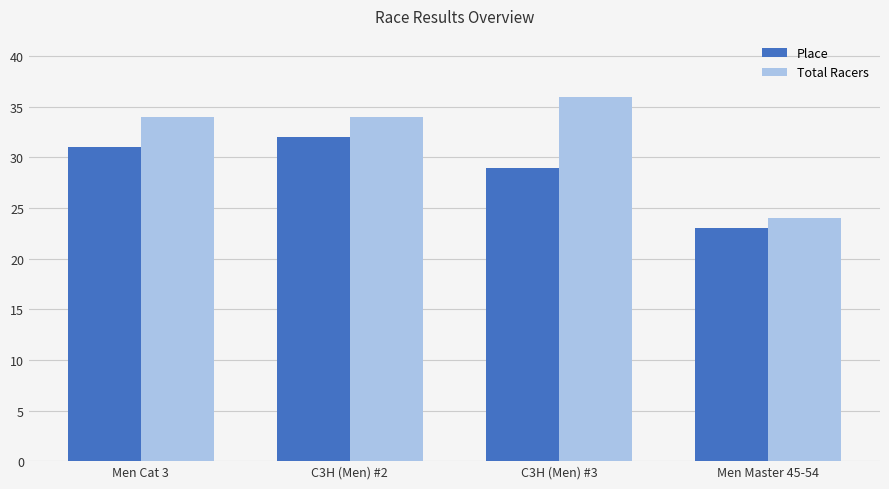

Are the bars horizontal?

No